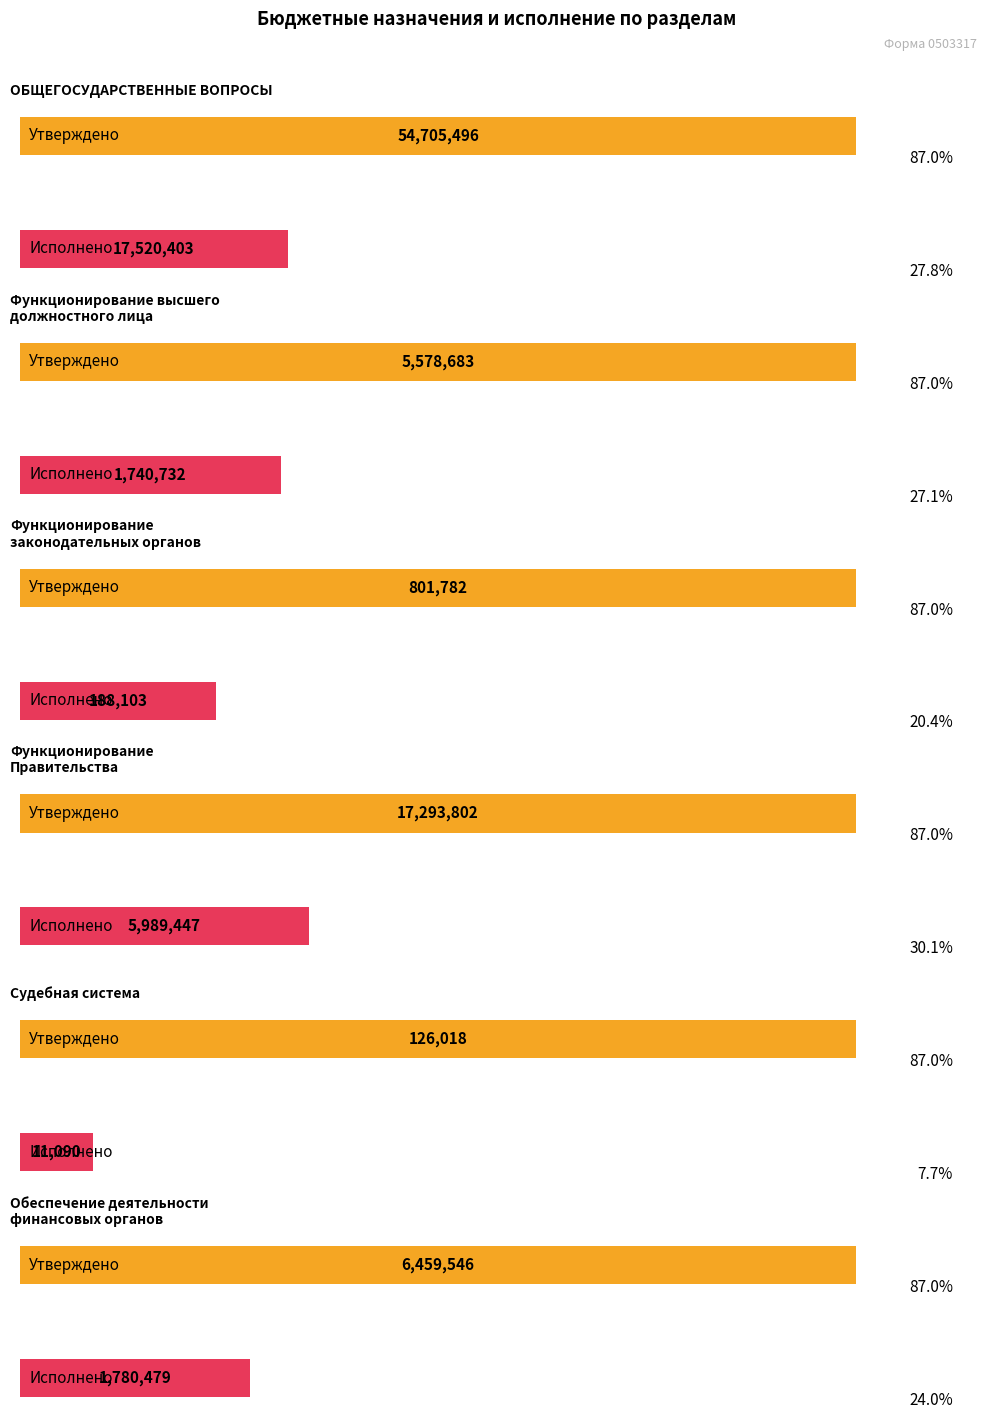

The Исполнено (консол.) series shows 1740731.7 at Функционирование высшего
должностного лица. True or false?

True